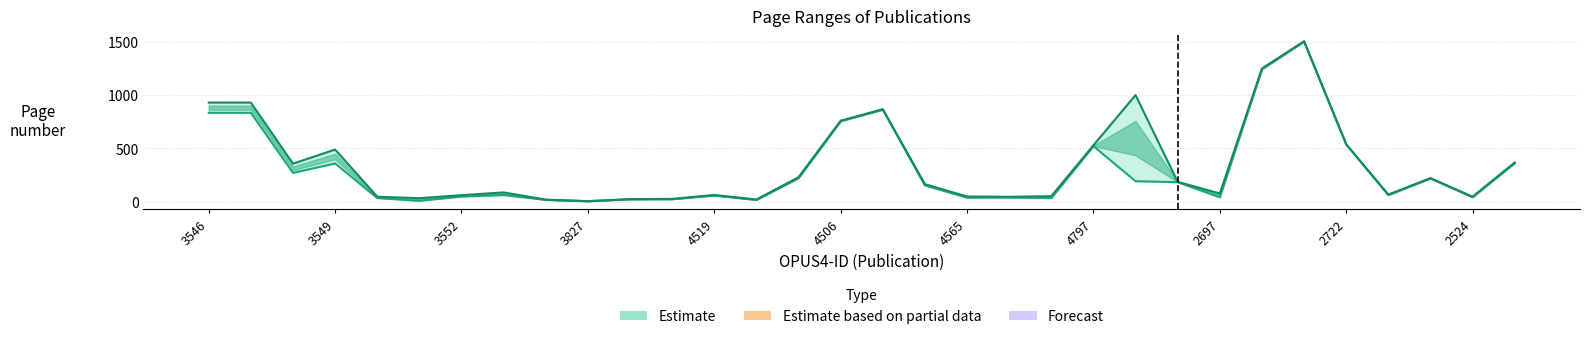

How many lines are shown in the chart?

2